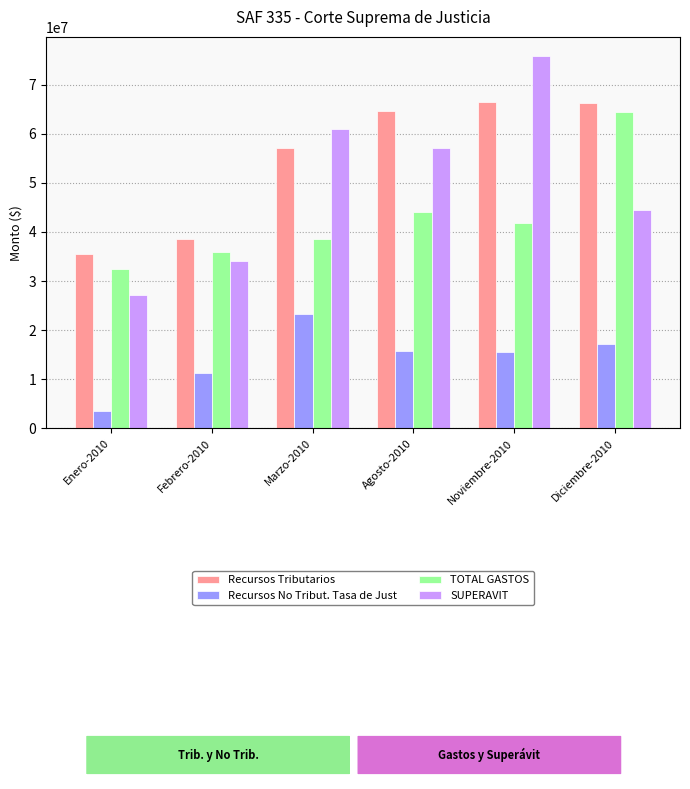

What is the difference between the second highest and second lowest values in the SUPERAVIT series?

27027624.1